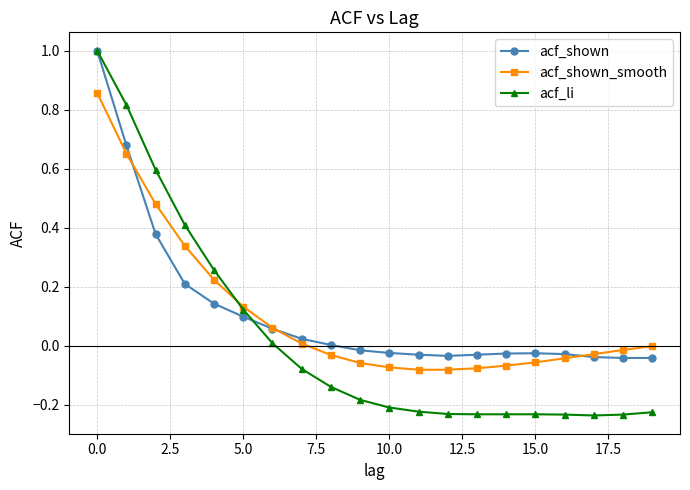

True or false: acf_shown has more than 0 points higher than both neighbors.

True